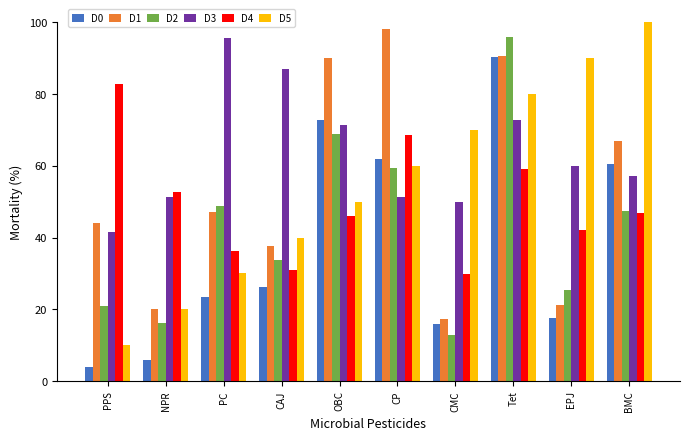

What is the label of the 1st bar from the left?

PPS